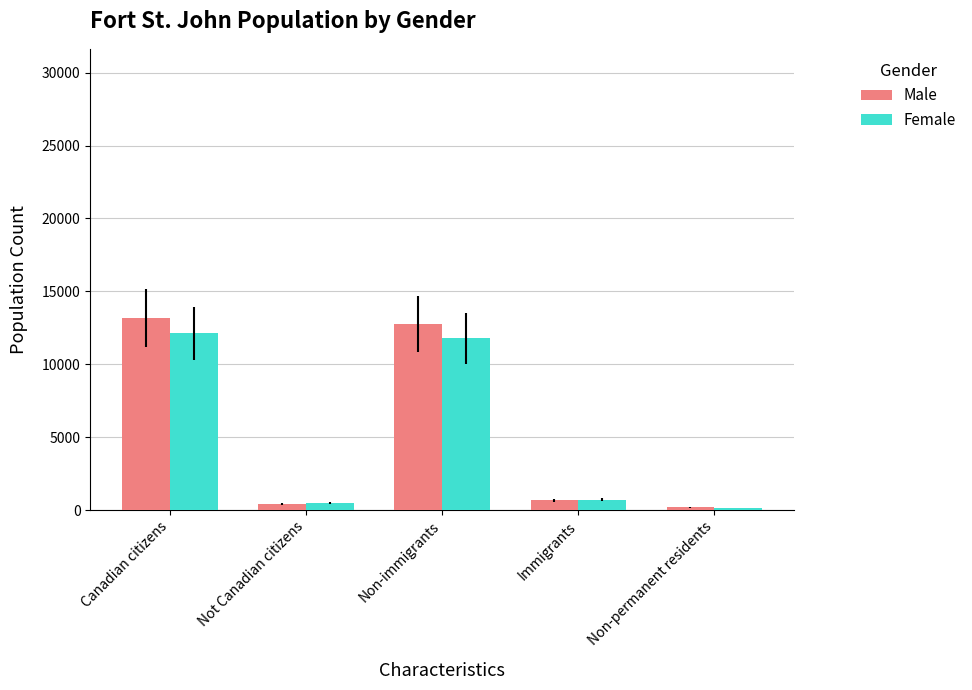

How many series are shown in this chart?

2